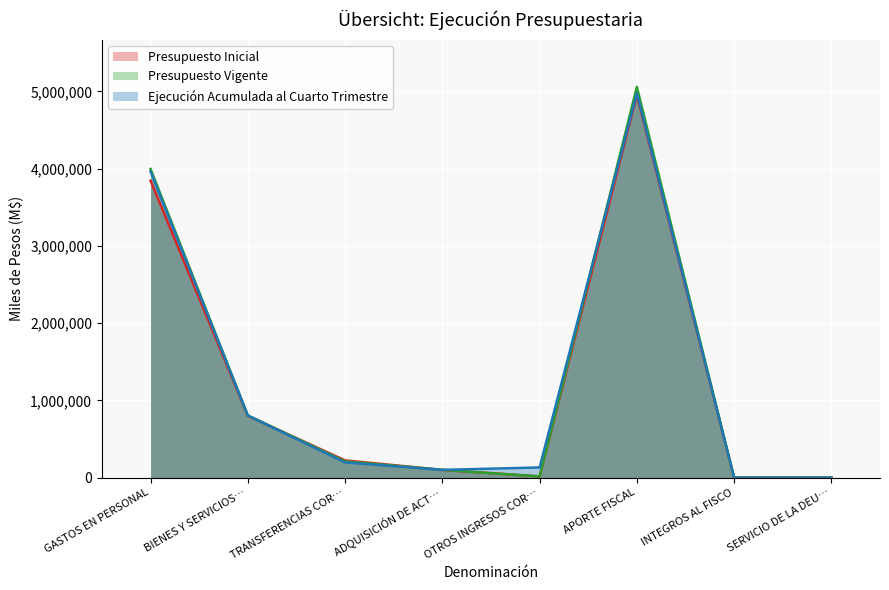

At how many categories does at least one series exceed 3298518?

2